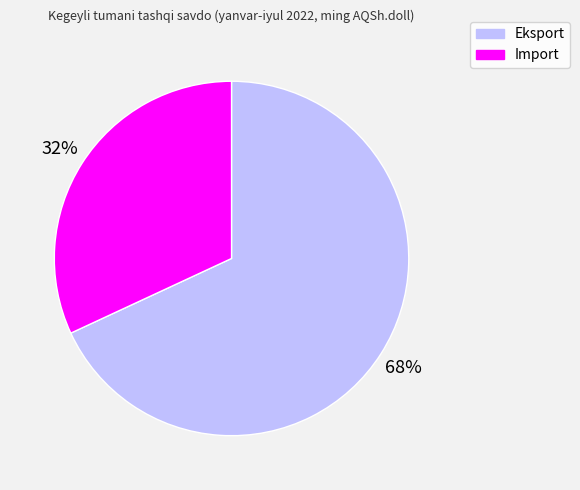

How many slices are in this pie chart?

2